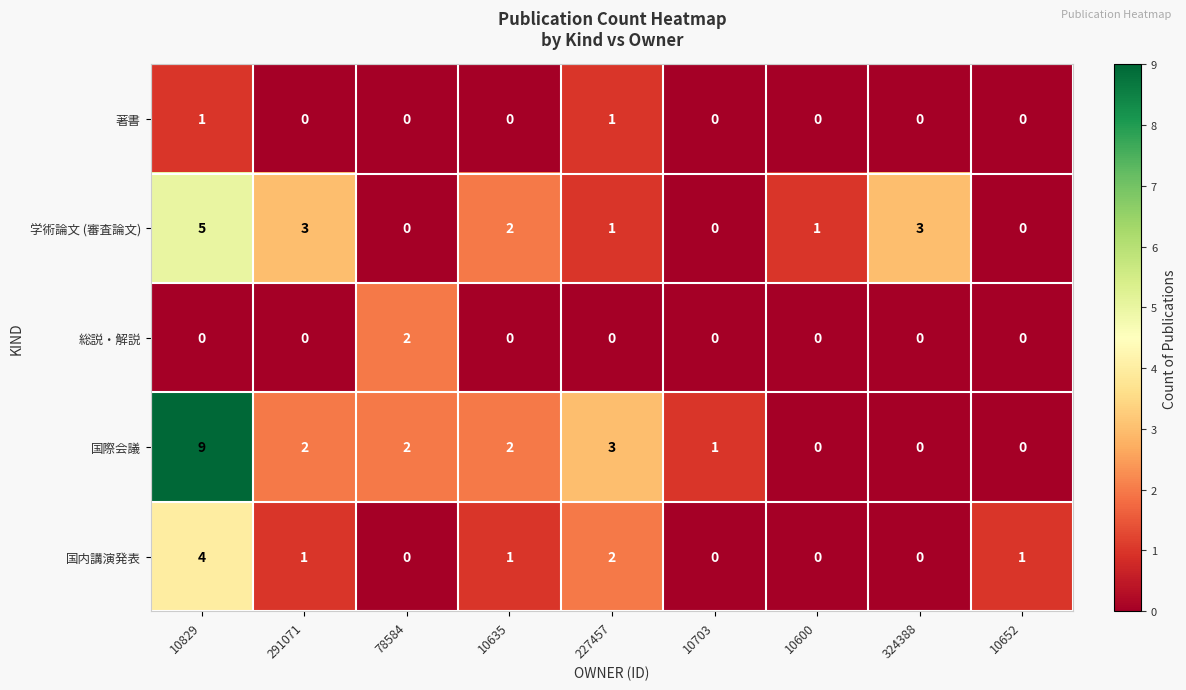

What is the greatest value displayed?

9